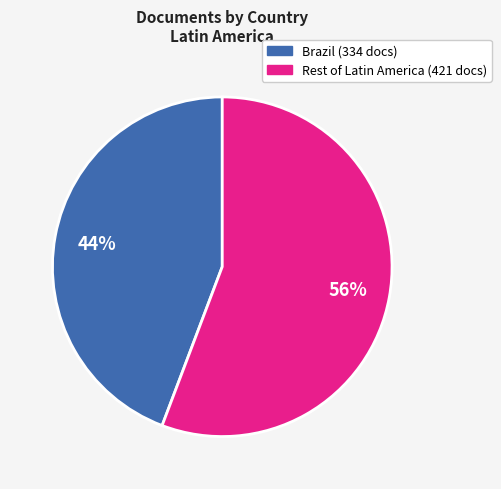

To the nearest percent, what is the average slice percentage?

50%